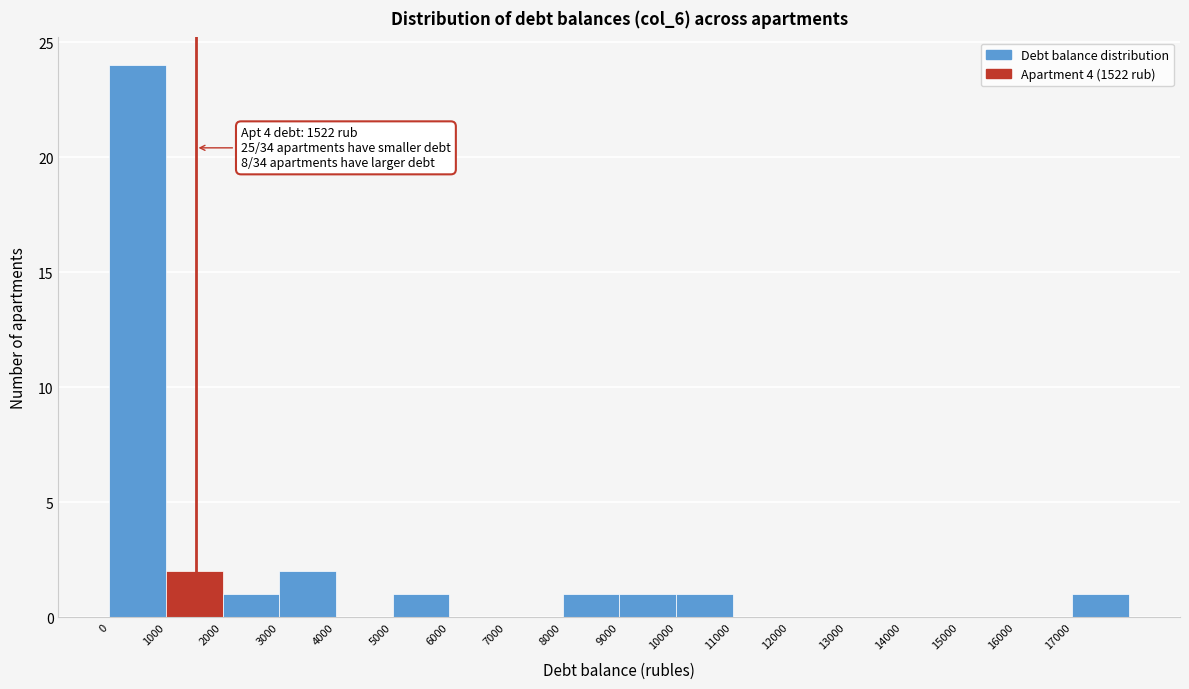

Which range on the x-axis has the tallest bar?

0 to 1000